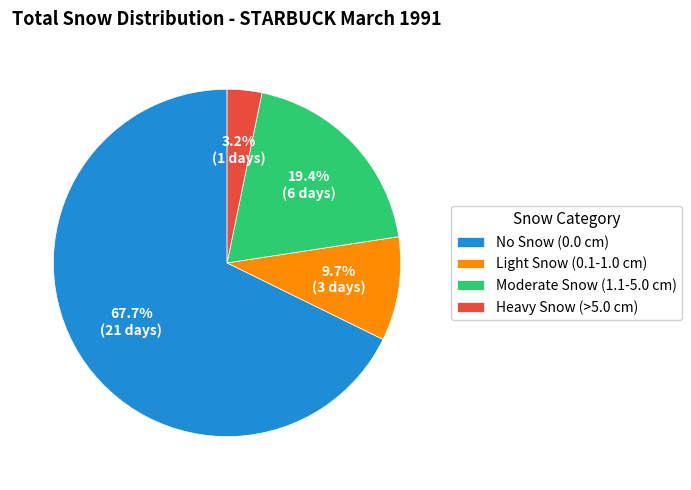

Which has a higher value, Heavy Snow (>5.0 cm) or Moderate Snow (1.1-5.0 cm)?

Moderate Snow (1.1-5.0 cm)